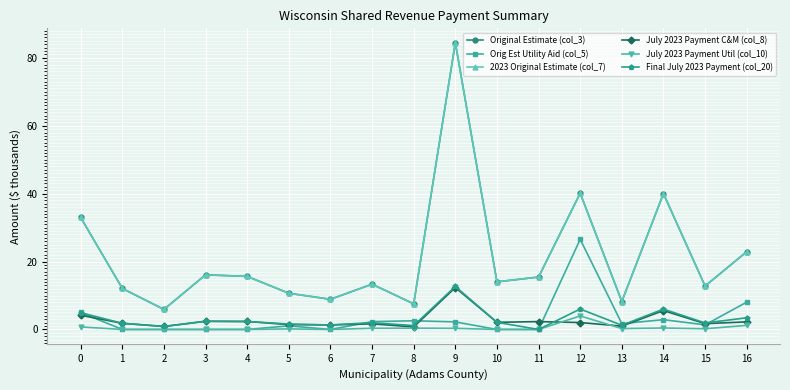

The value of 2023 Original Estimate (col_7) at 6 is 14.4. True or false?

False